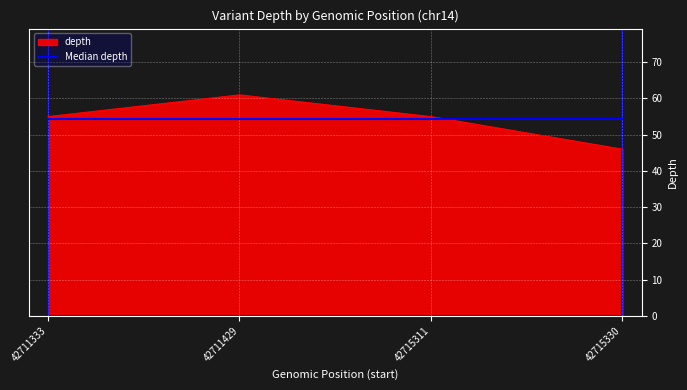

Is it true that the value at 42715311 is 55?

True